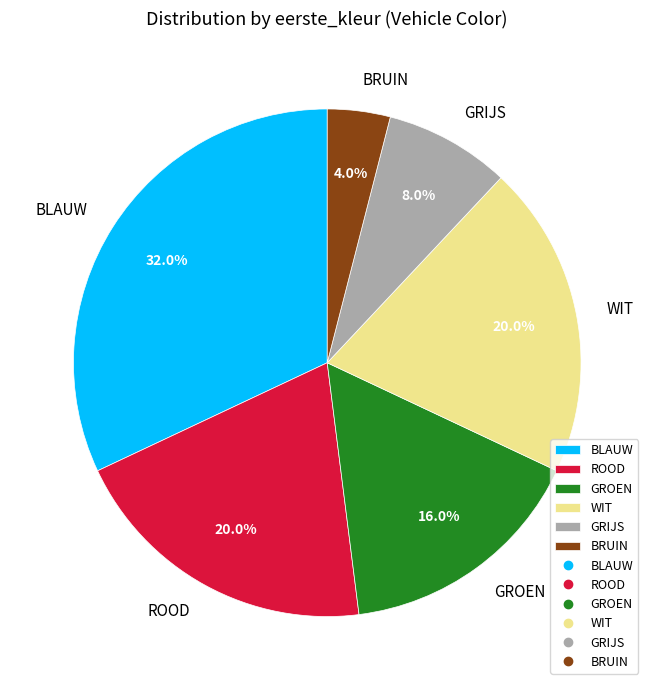

Approximately how many times larger is the value at WIT compared to BLAUW?

0.6